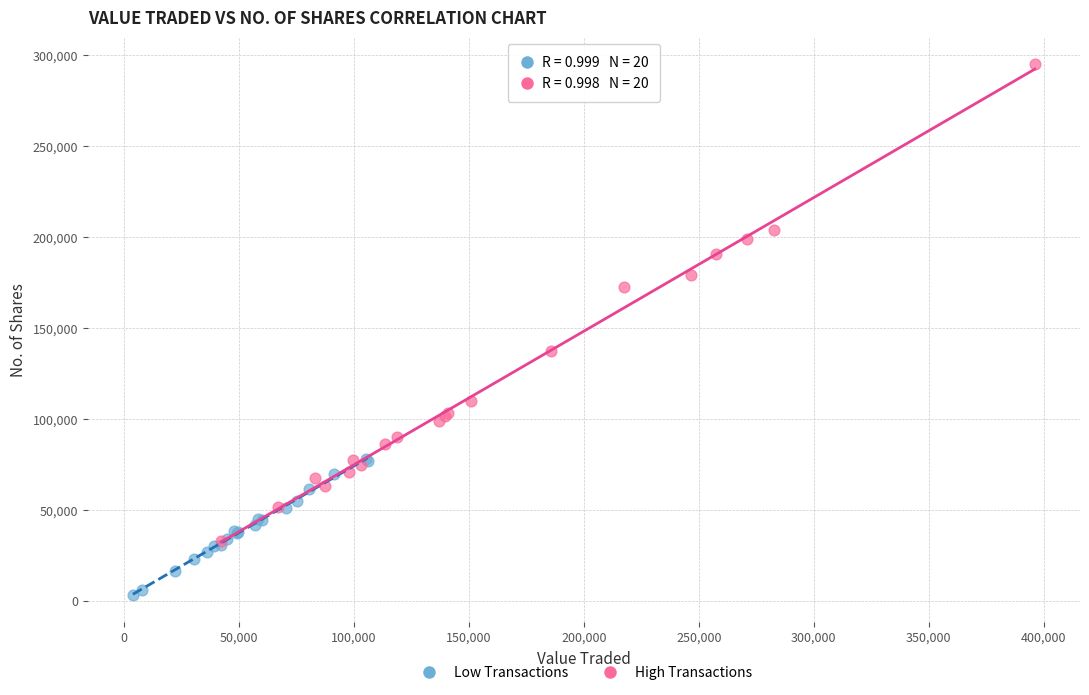

Which series has the largest Y range (max minus min)?

High Transactions